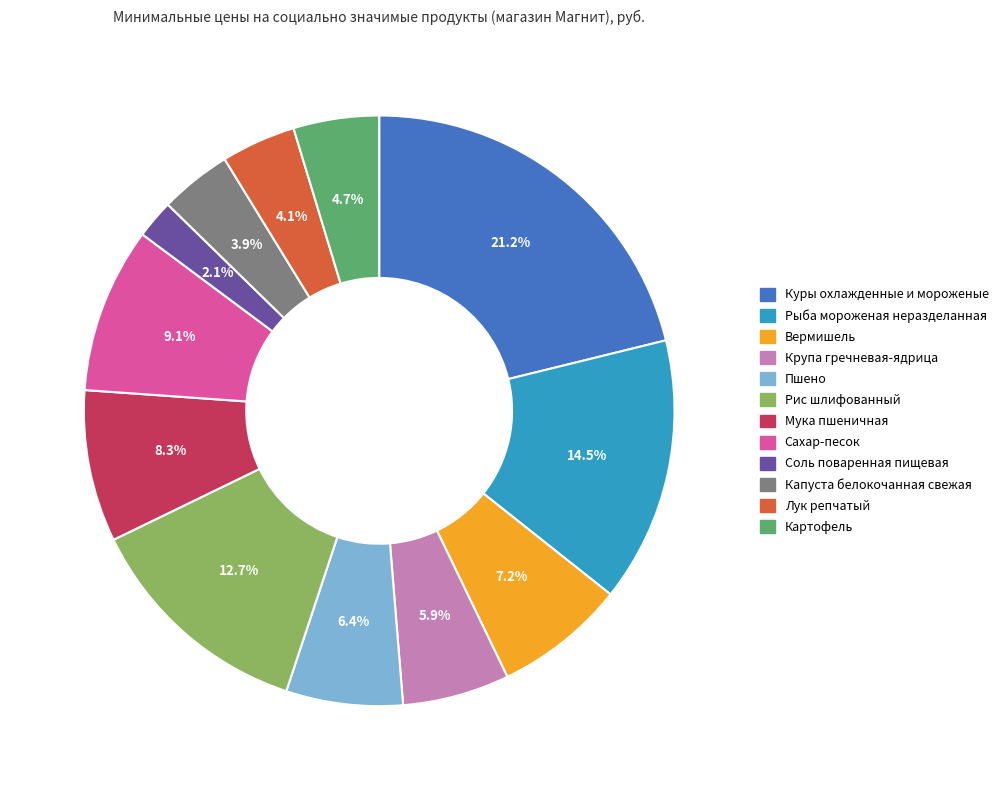

Which category has the biggest portion of the pie?

Куры охлажденные и мороженые